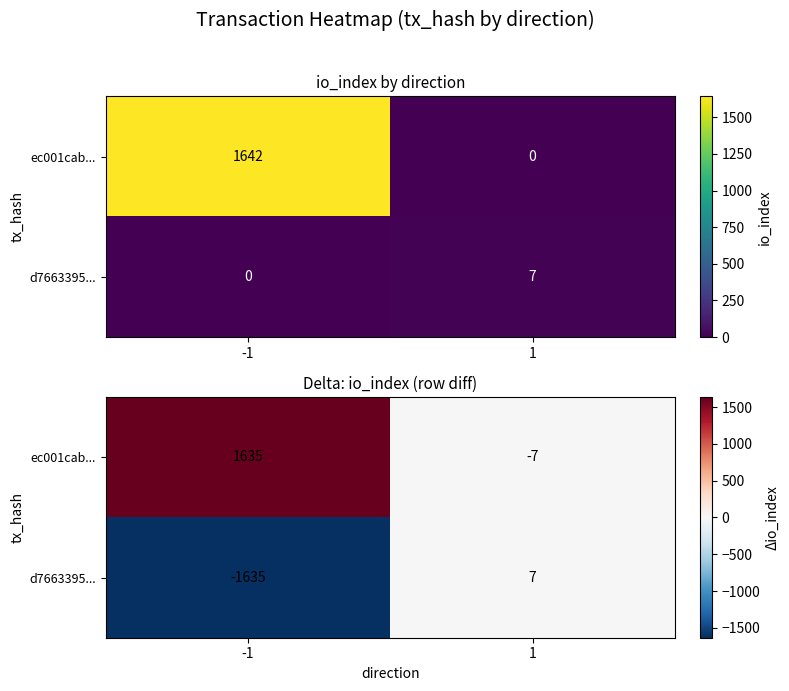

Between -1 and 1, which series saw the biggest shift?

ec001cab...